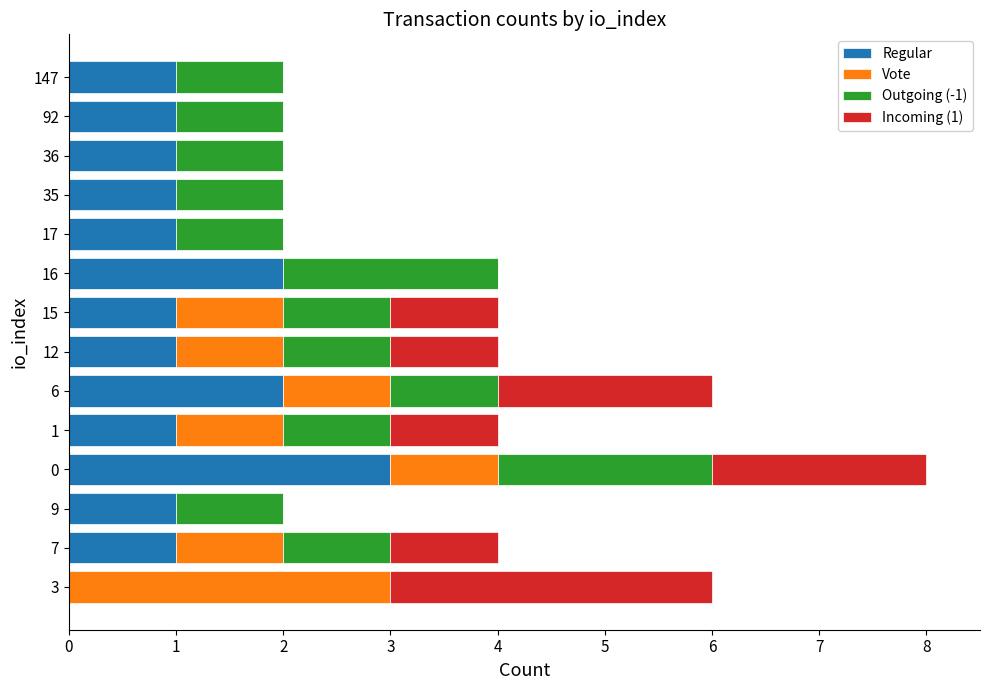

The Regular series shows 2 at 147. True or false?

False